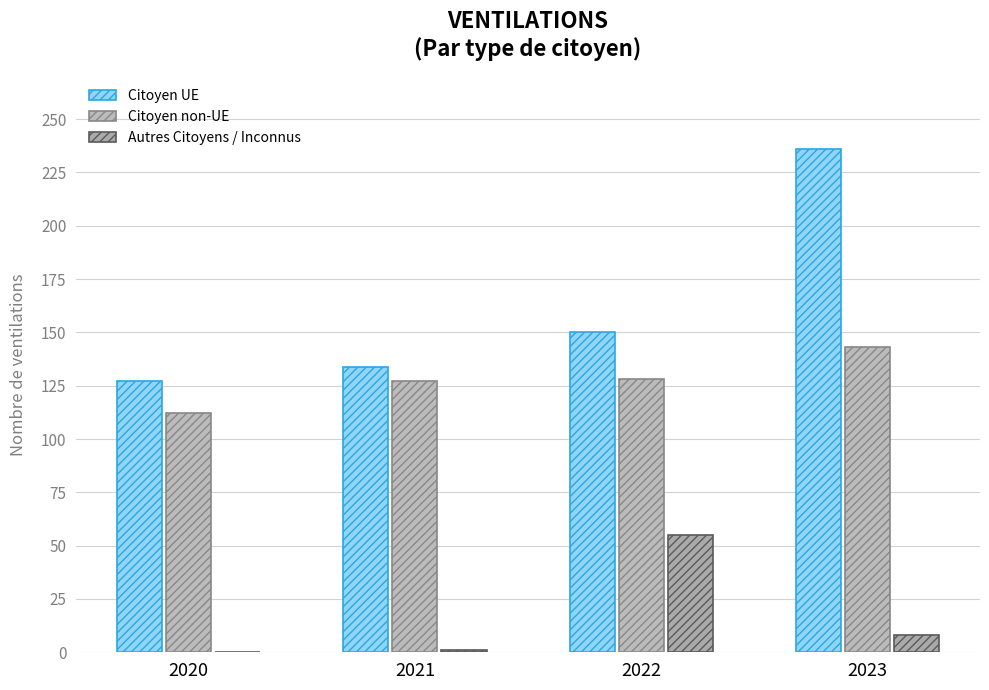

Reading left to right, transcribe all the data shown in this chart.

Citoyen UE: 2020=127	2021=134	2022=150	2023=236
Citoyen non-UE: 2020=112	2021=127	2022=128	2023=143
Autres Citoyens / Inconnus: 2020=0	2021=1	2022=55	2023=8